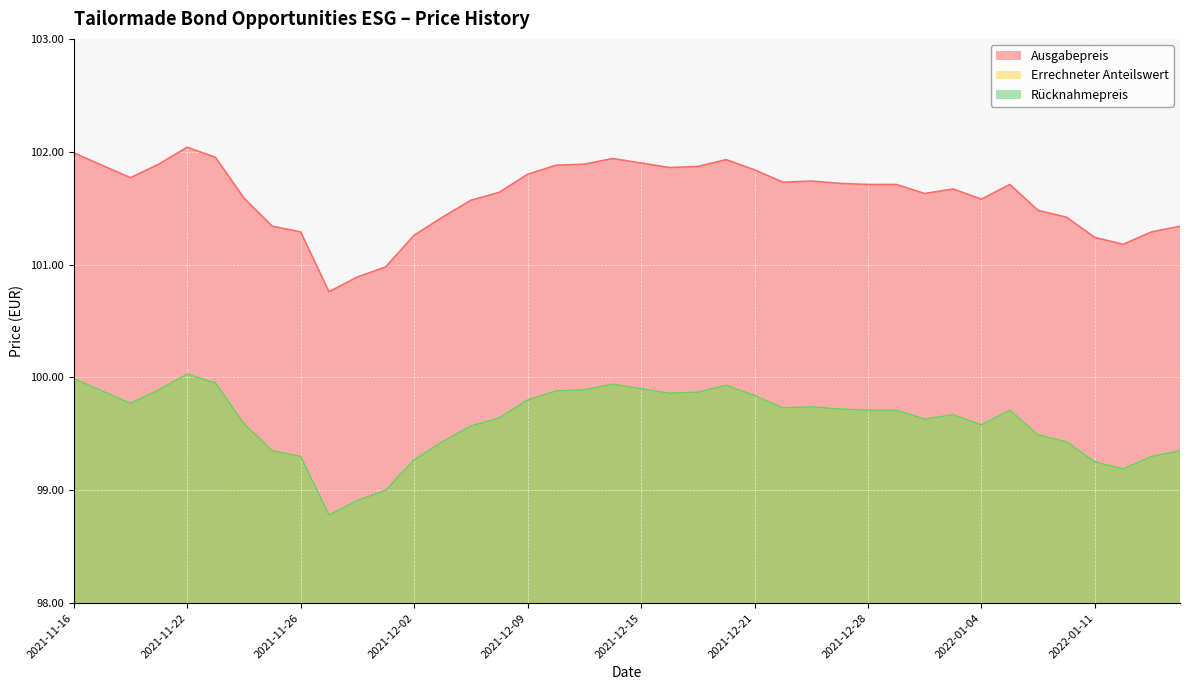

The value of Rücknahmepreis at 2021-12-28 is 163.6. True or false?

False